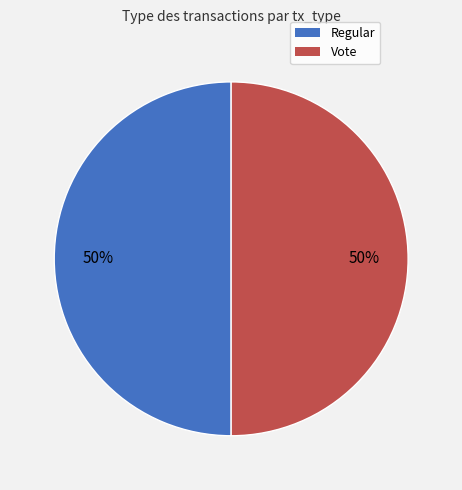

True or false: Vote accounts for 50% of the total.

True